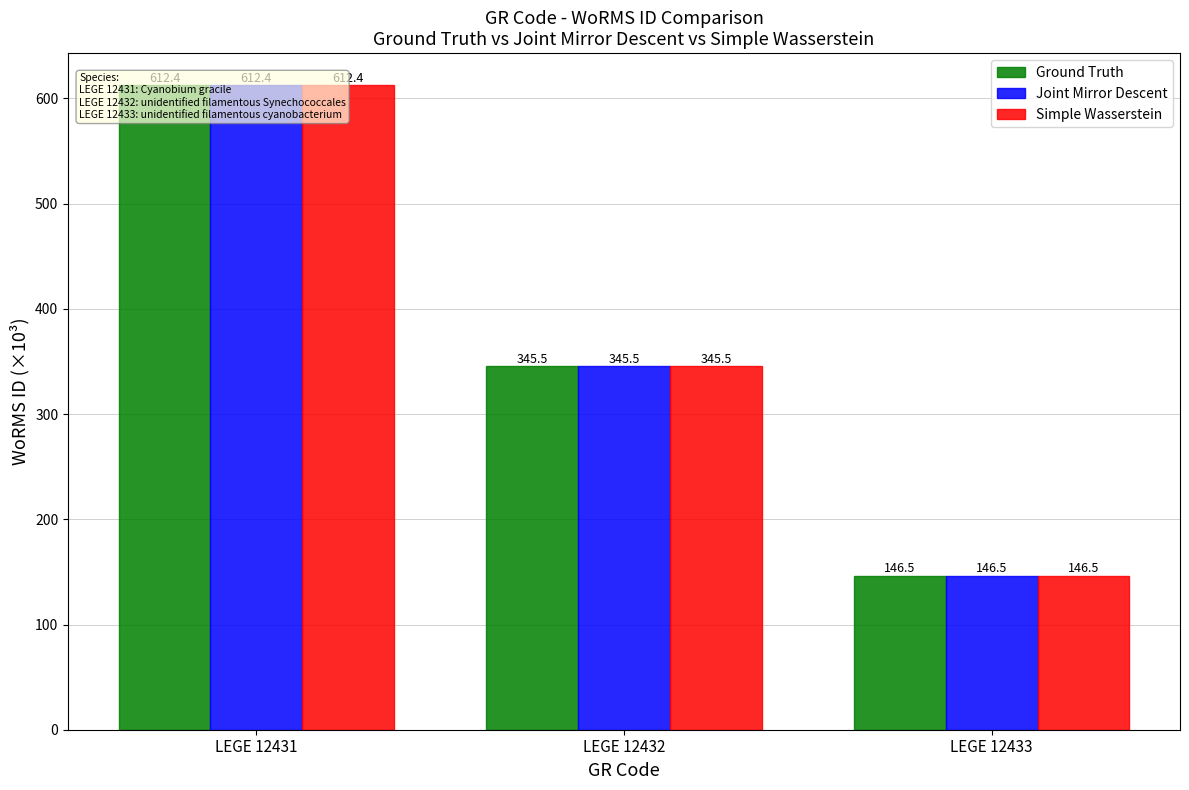

Which has a higher value, LEGE 12432 or LEGE 12433?

LEGE 12432